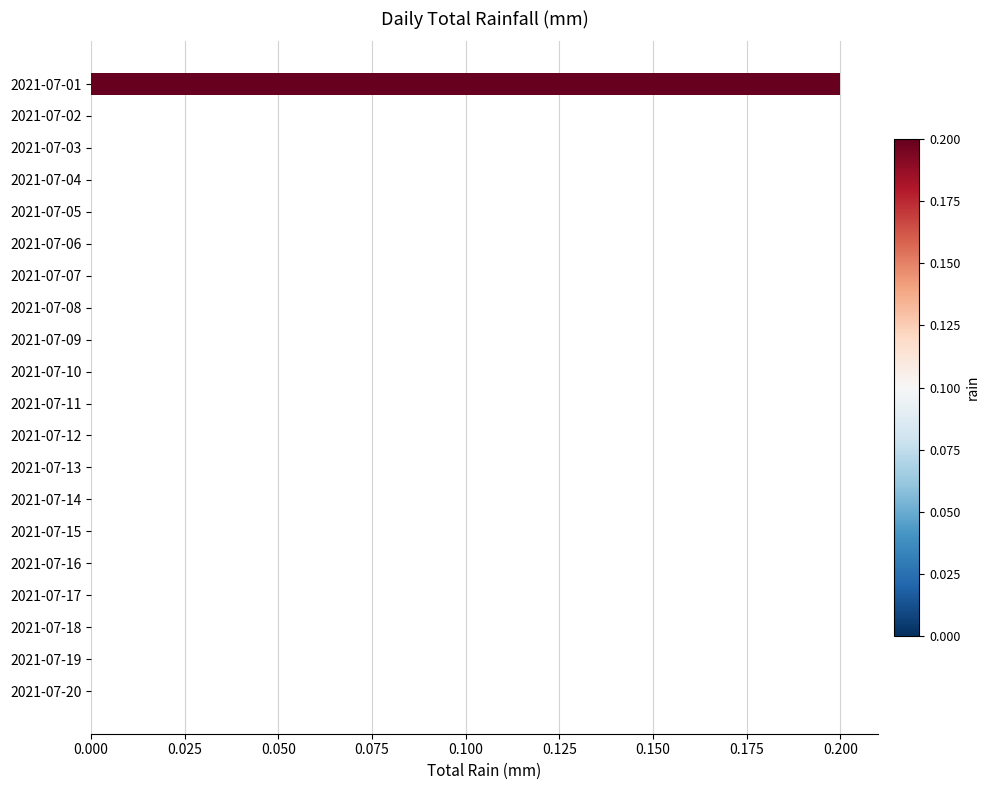

Is it true that the value at 2021-07-05 is 0.0?

True